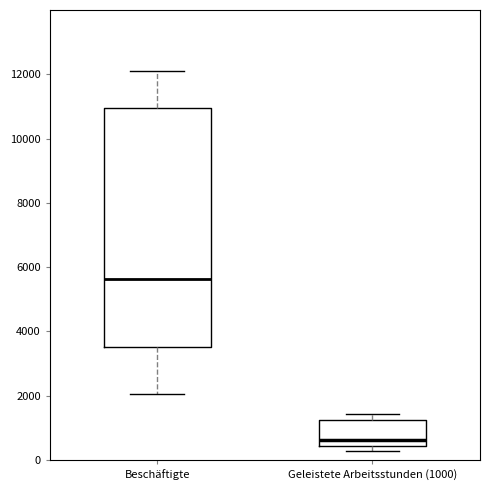

Reading left to right, read every box against the y-axis: the position of its median line, the range the box covers, and the ends of its whiskers. The values are not printed on the chart, so give them approximately, as read against the axis.

Beschäftigte: median 5600, box 3600 to 11000, whiskers 2000 to 12000
Geleistete Arbeitsstunden (1000): median 600, box 400 to 1200, whiskers 200 to 1400